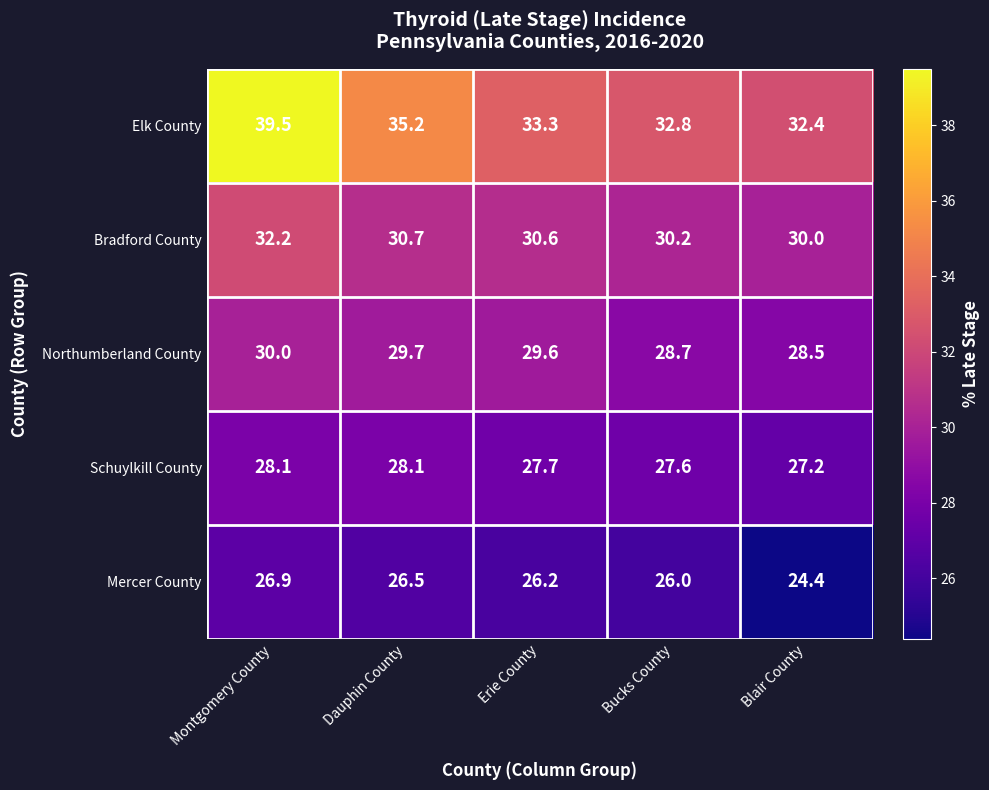

What is the lowest value of the Bradford County series?

30.0